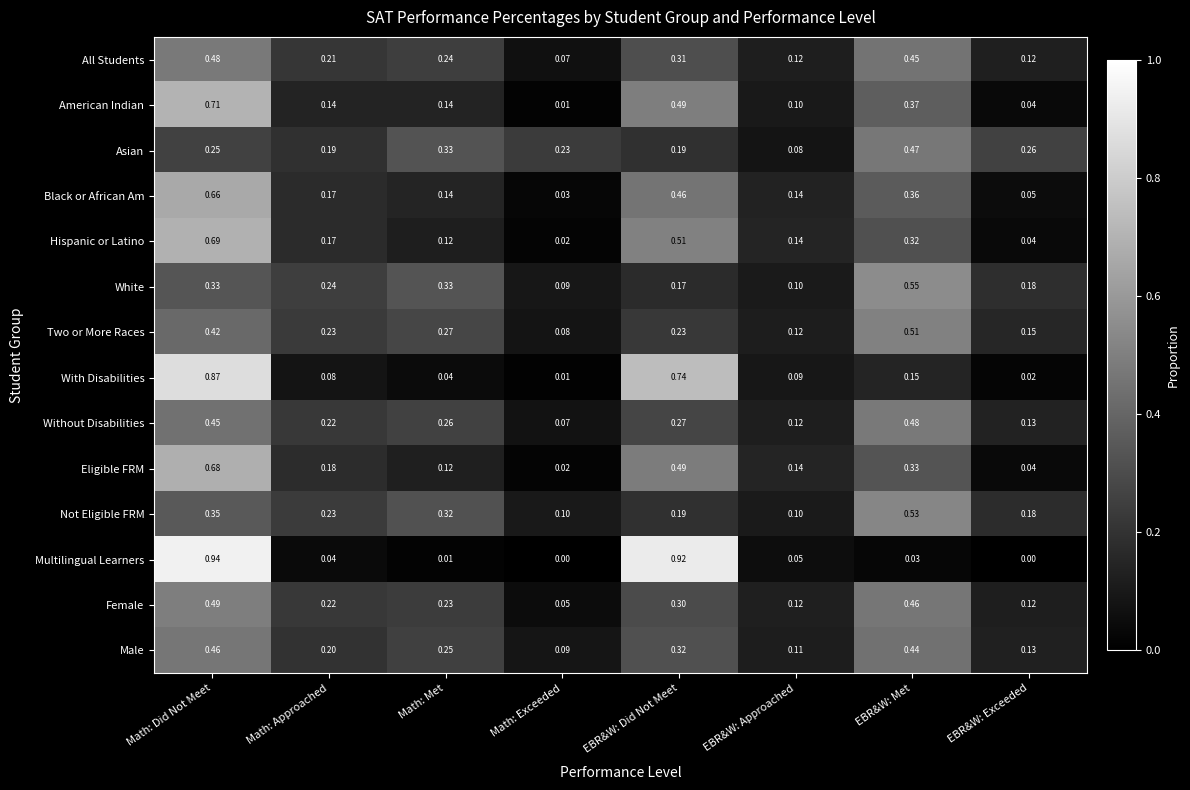

At which category is the sum across all series the highest?

Math: Did Not Meet